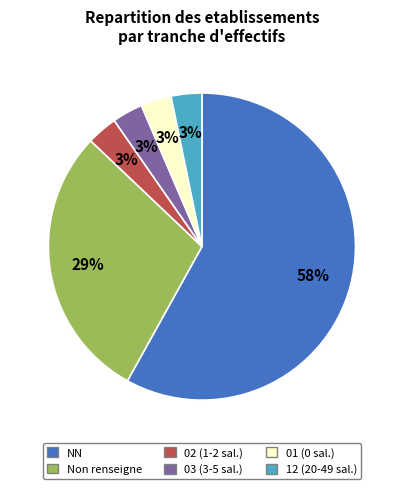

Do 01 (0 sal.) and Non renseigne together represent more than half of the pie?

No